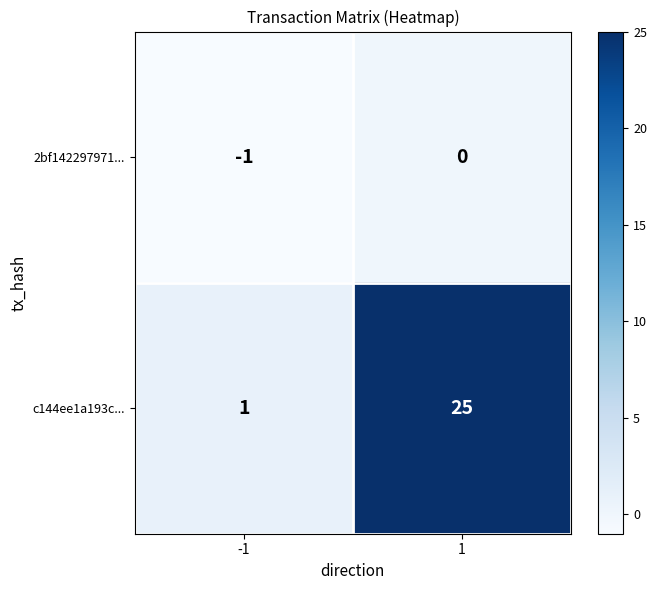

Between -1 and 1, which series saw the biggest shift?

c144ee1a193c...